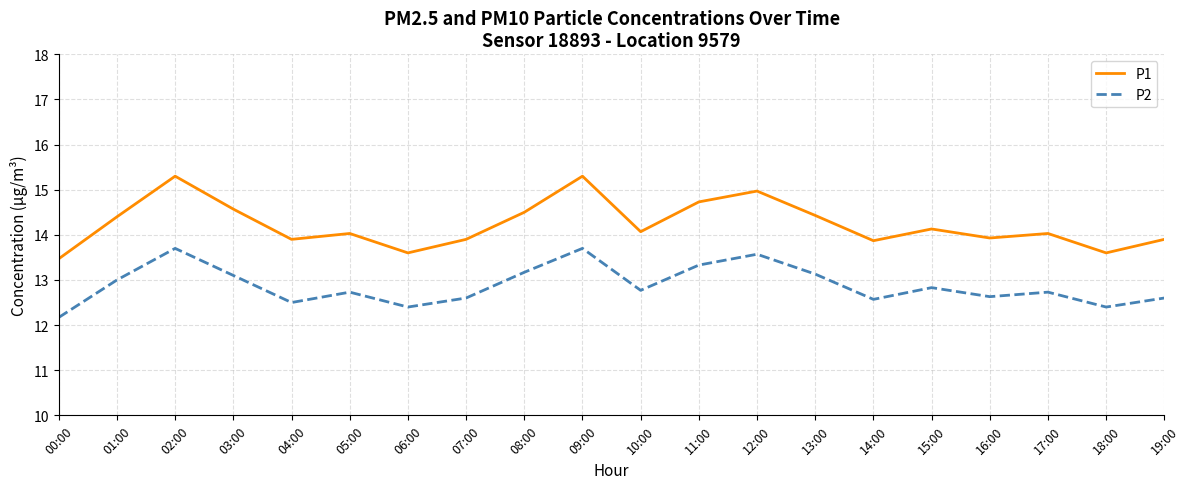

What is the spread (max minus min) of values at 08:00?

1.3